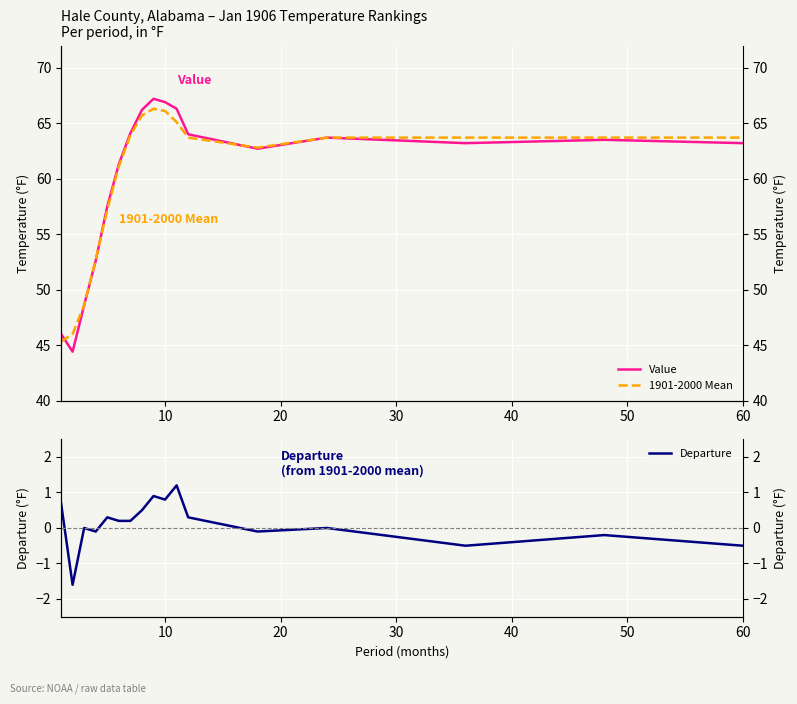

True or false: 1901-2000 Mean and Departure cross at least once.

False